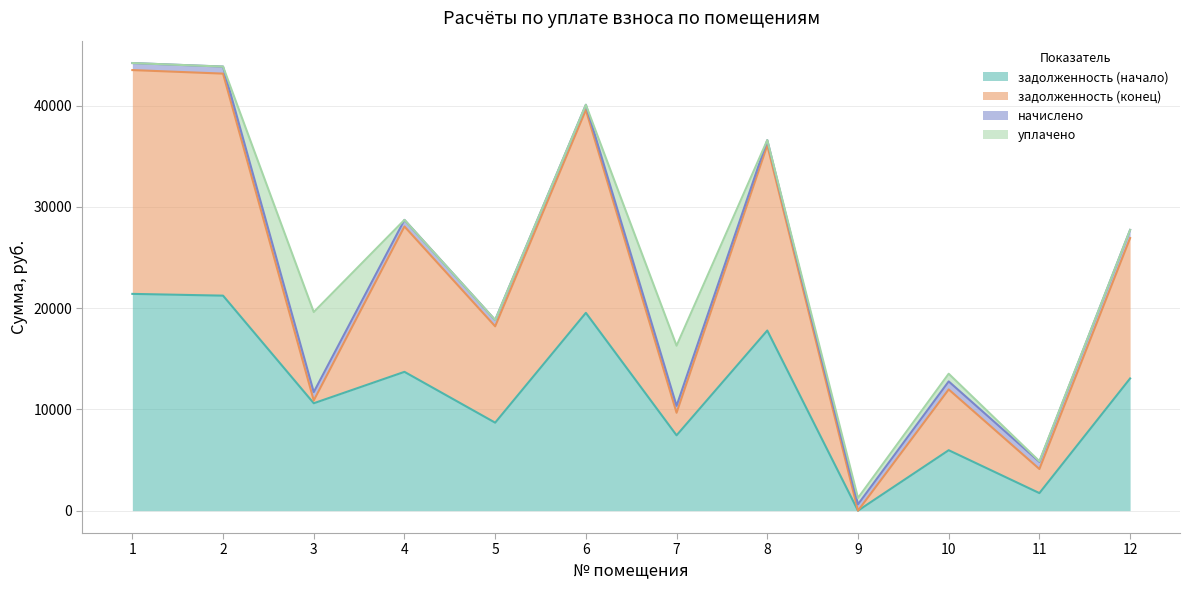

At how many categories does at least one series exceed 7900?

10